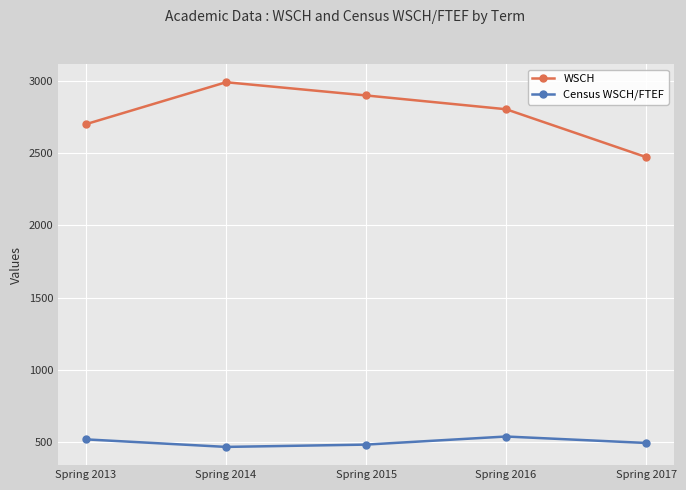

What is the difference between the maximum and minimum values in the Census WSCH/FTEF series?

71.9